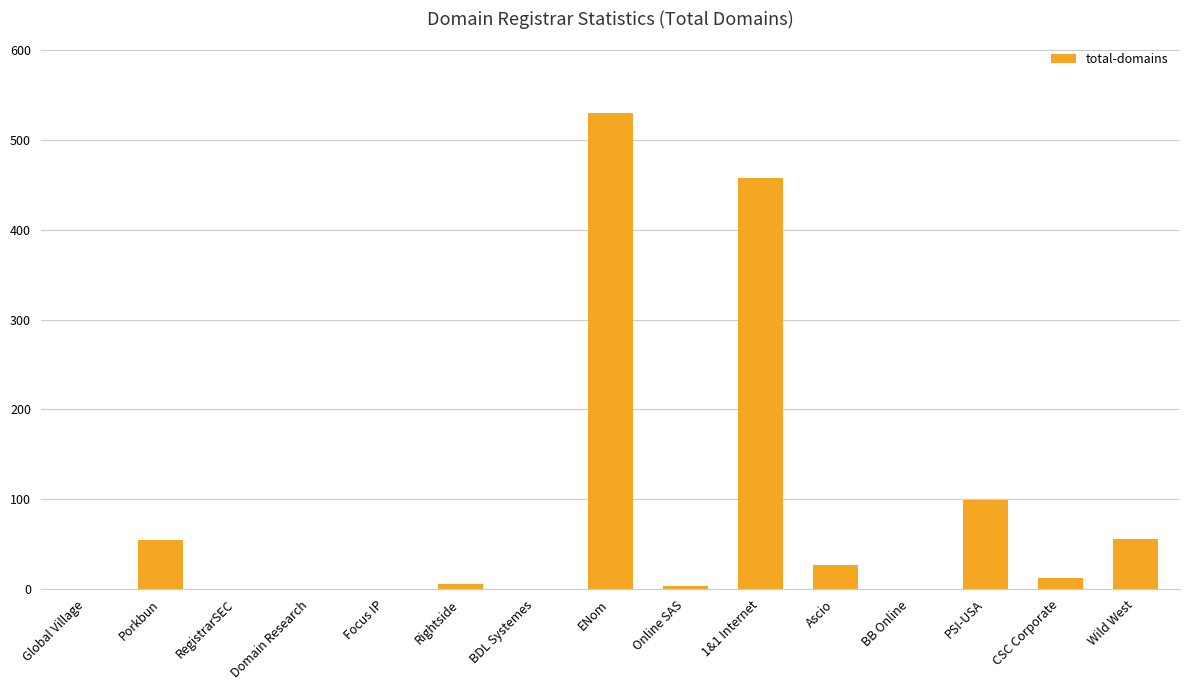

How many data points does each series have?

15